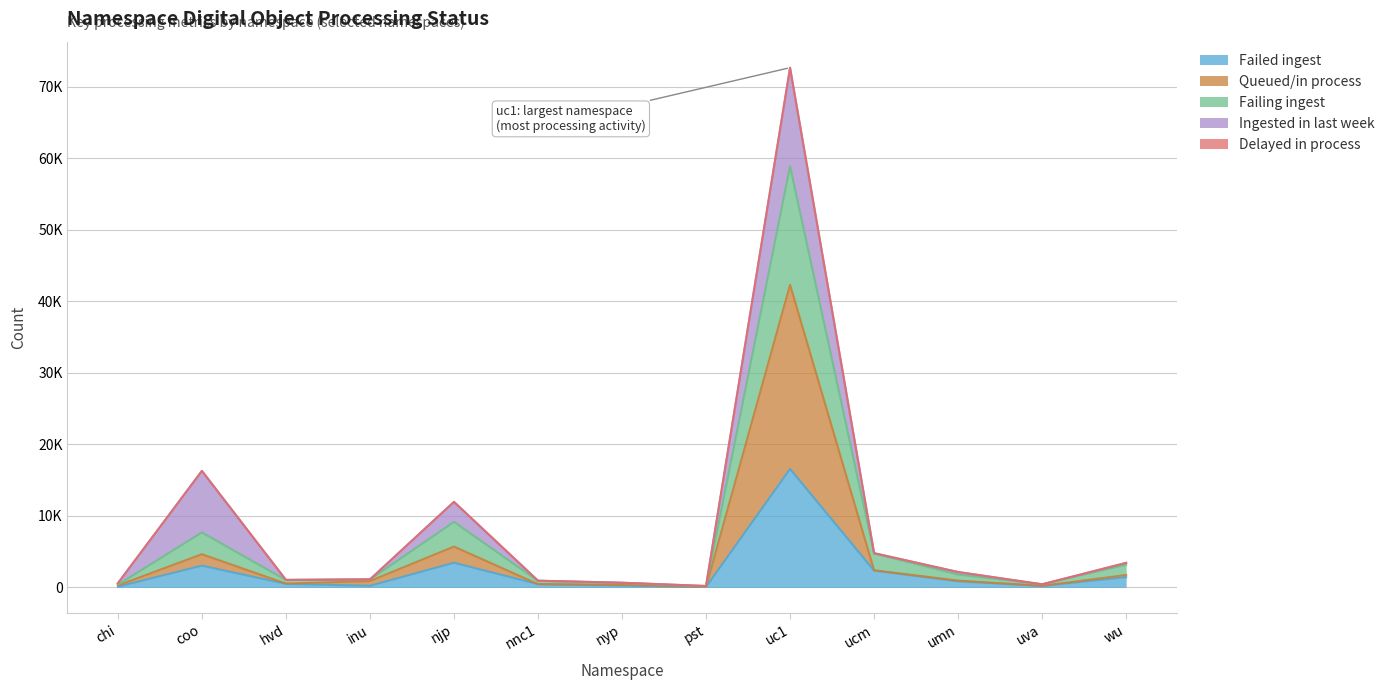

Which label corresponds to the smallest value in the chart?

pst